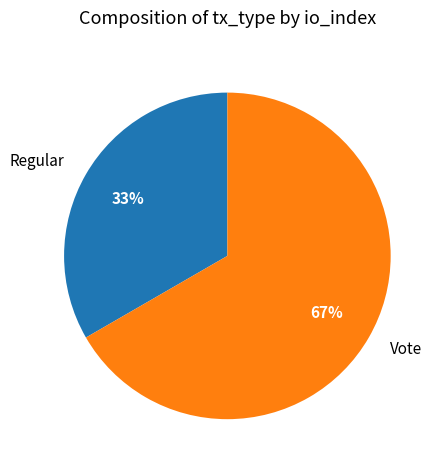

The Vote slice represents 67% of the pie. True or false?

True